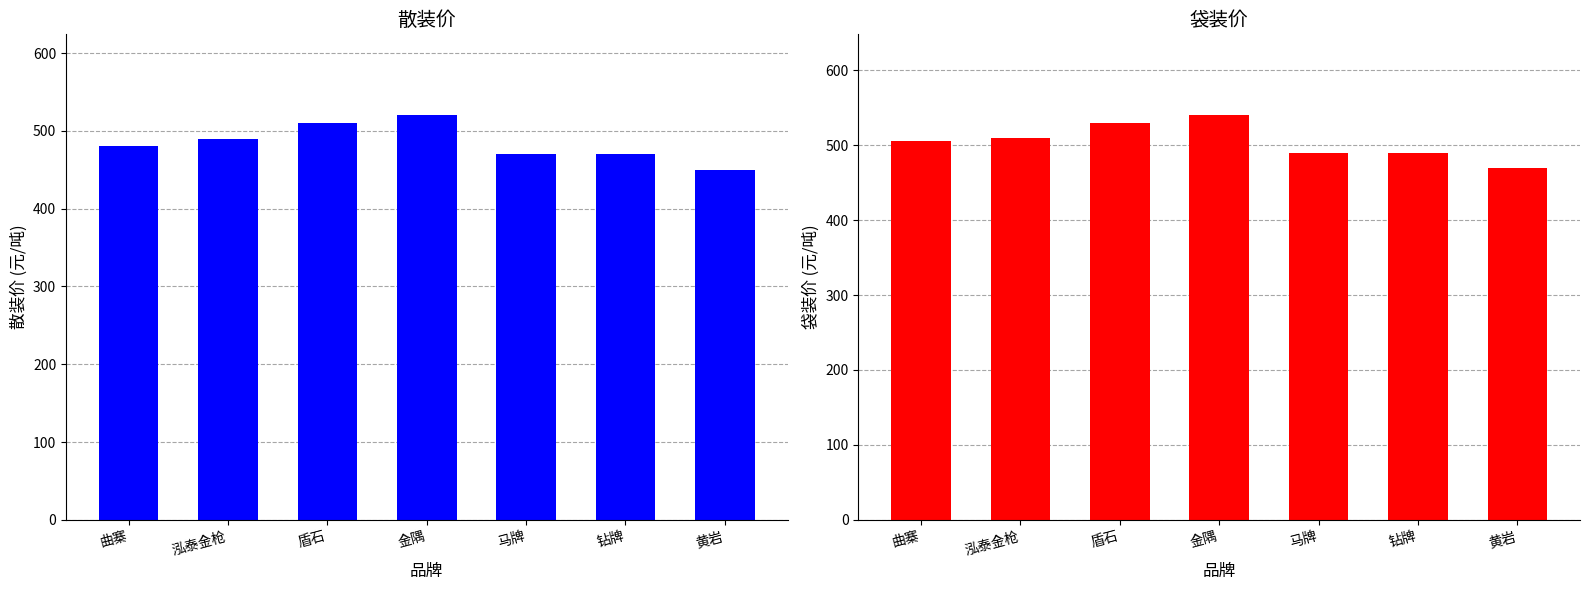

At which category is the sum across all series the highest?

金隅